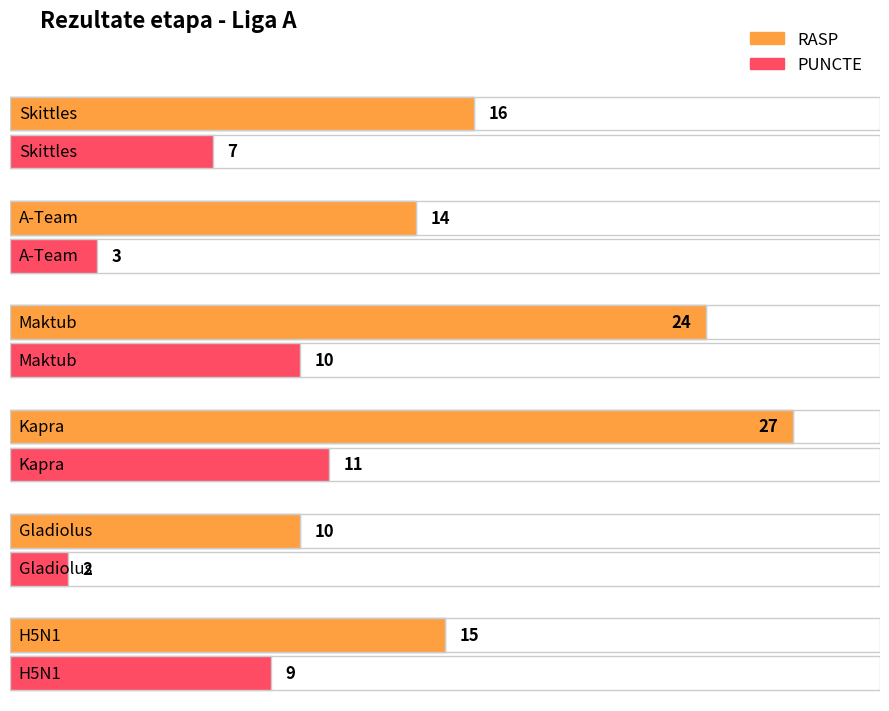

What is the value of the PUNCTE bar at the 3rd from the left?

10